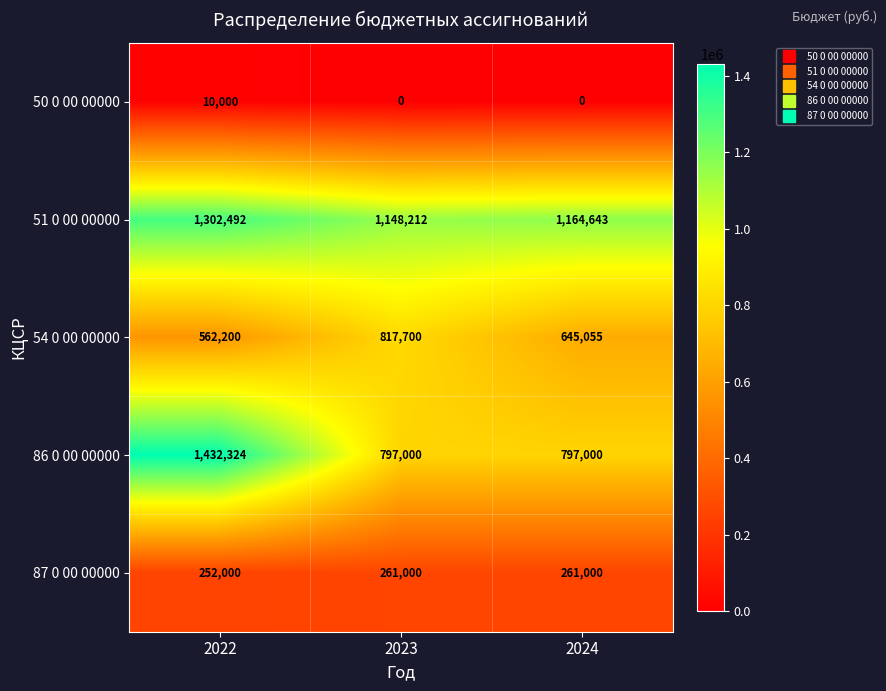

Reading left to right, what are all the values shown in this chart?

50 0 00 00000: 2022=10000	2023=0	2024=0
51 0 00 00000: 2022=1302492	2023=1148212	2024=1164643
54 0 00 00000: 2022=562200	2023=817700	2024=645055
86 0 00 00000: 2022=1432324	2023=797000	2024=797000
87 0 00 00000: 2022=252000	2023=261000	2024=261000